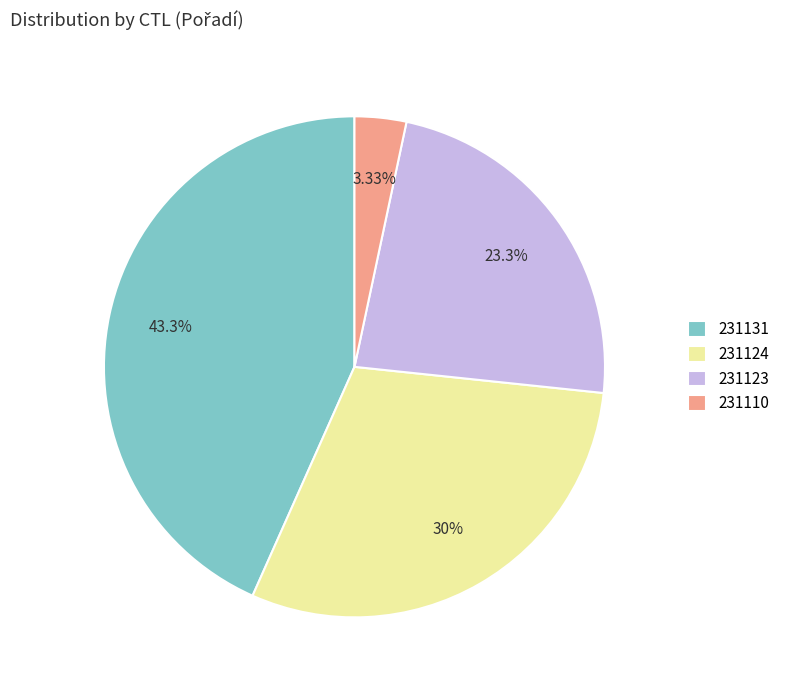

Is there any slice that represents more than half of the pie?

No